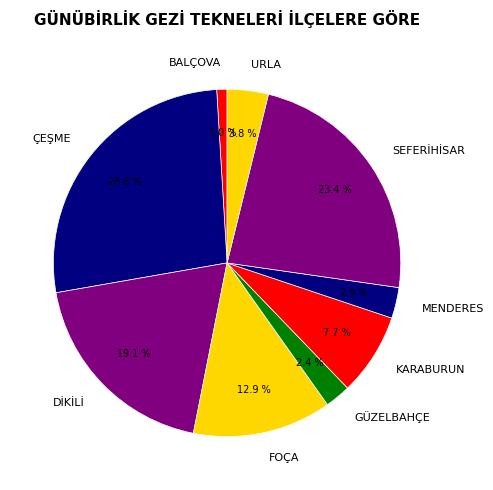

How many slices are in this pie chart?

9